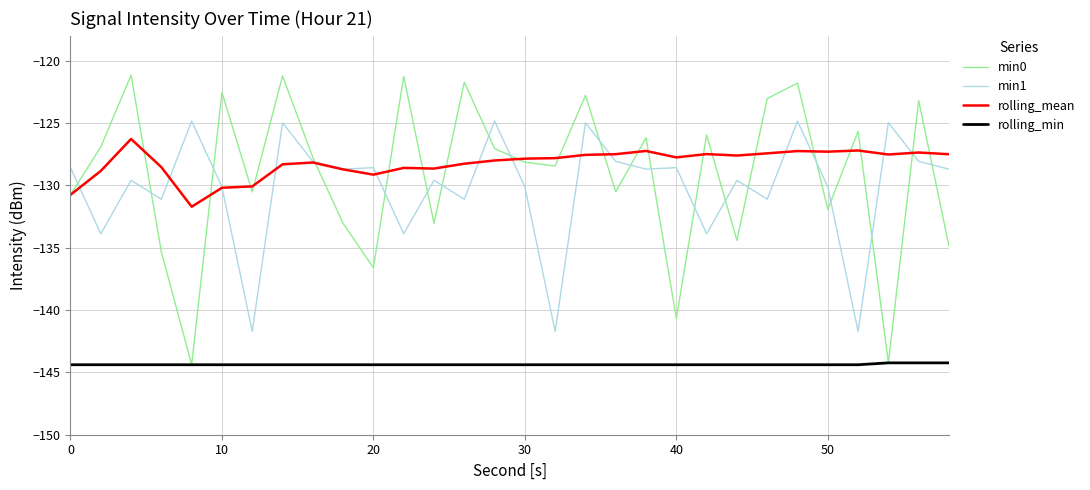

What is the lowest value of the min0 series?

-144.4